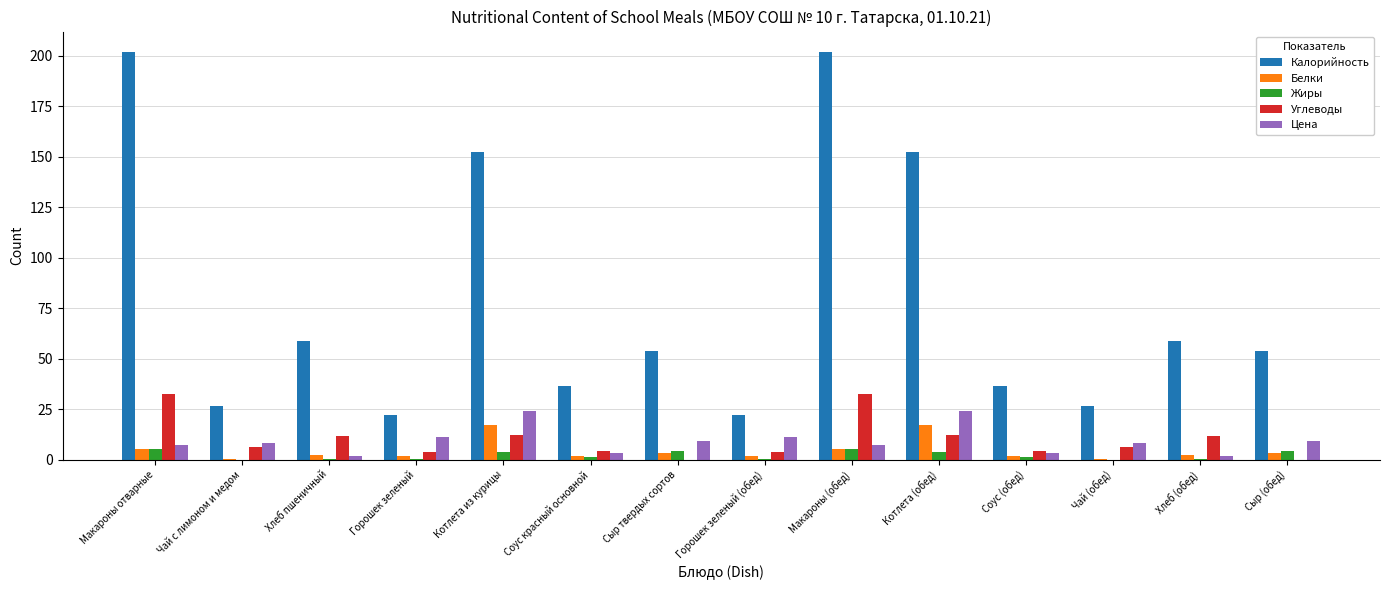

Is the value of Калорийность at Сыр твердых сортов greater than the value of Жиры at Хлеб пшеничный?

Yes